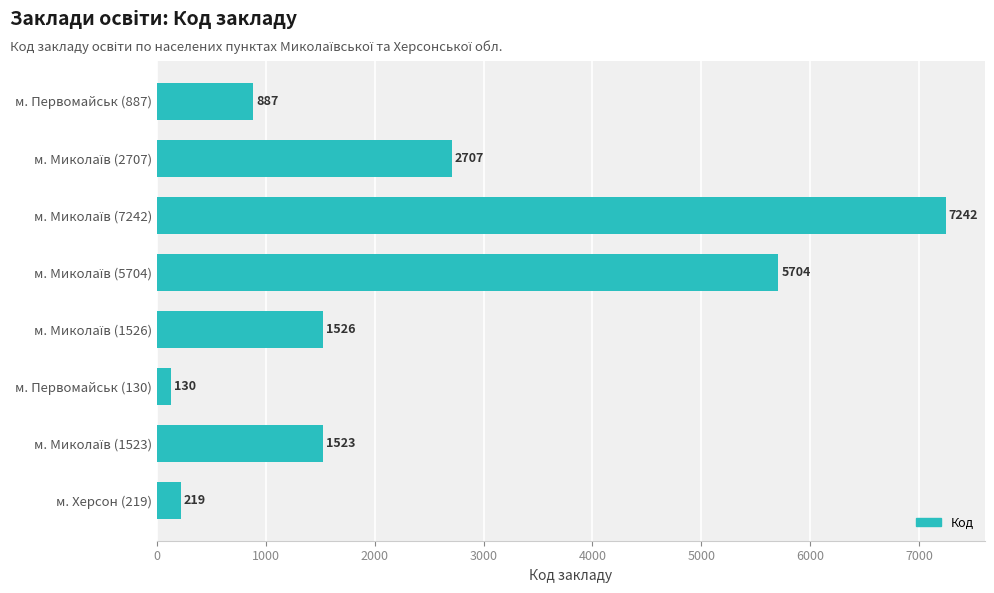

What is the maximum value shown in the chart?

7242